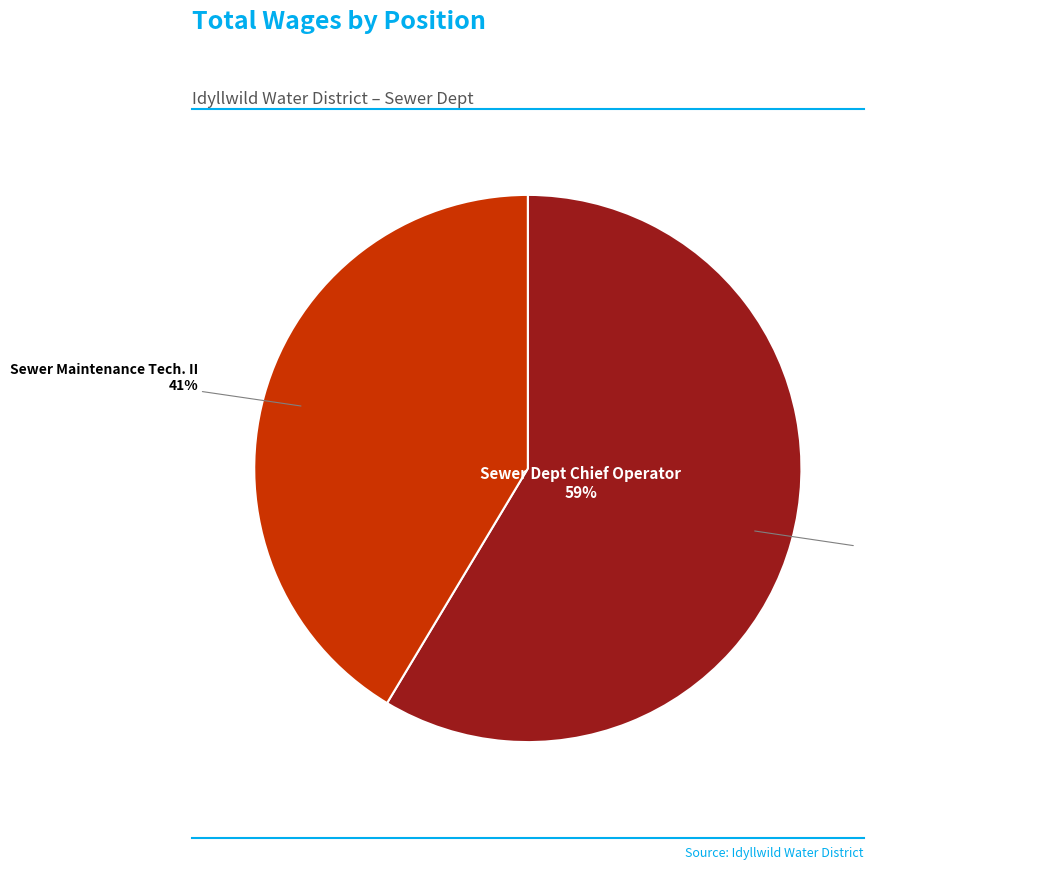

What is the change in value from Sewer Dept Chief Operator to Sewer Maintenance Tech. II?

-19911